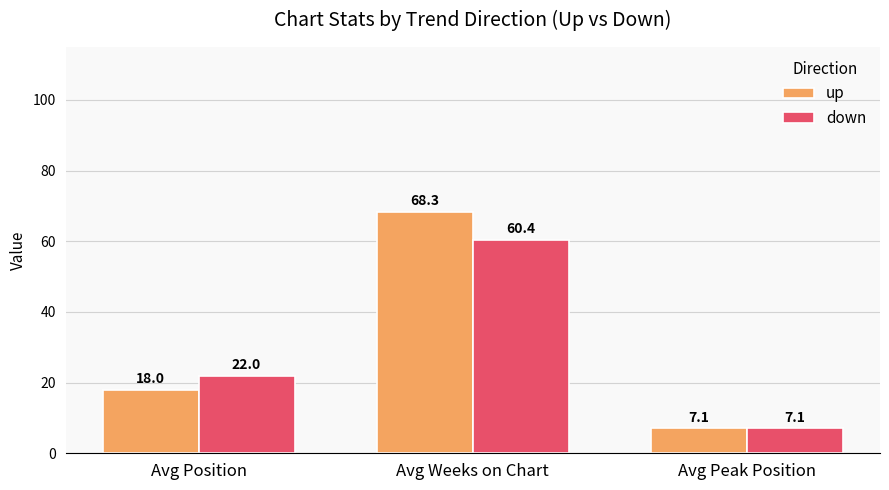

What is the total value across all series at Avg Peak Position?

14.1